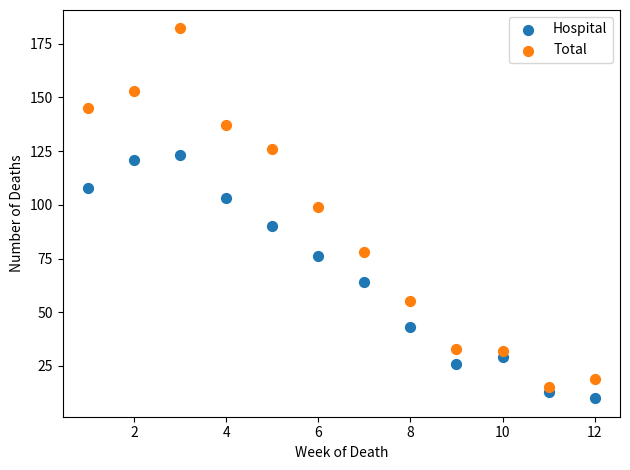

Which series reaches the minimum Y coordinate?

Hospital